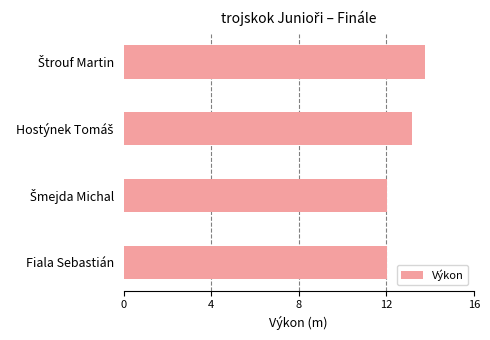

The value at Fiala Sebastián is 12.0. True or false?

True